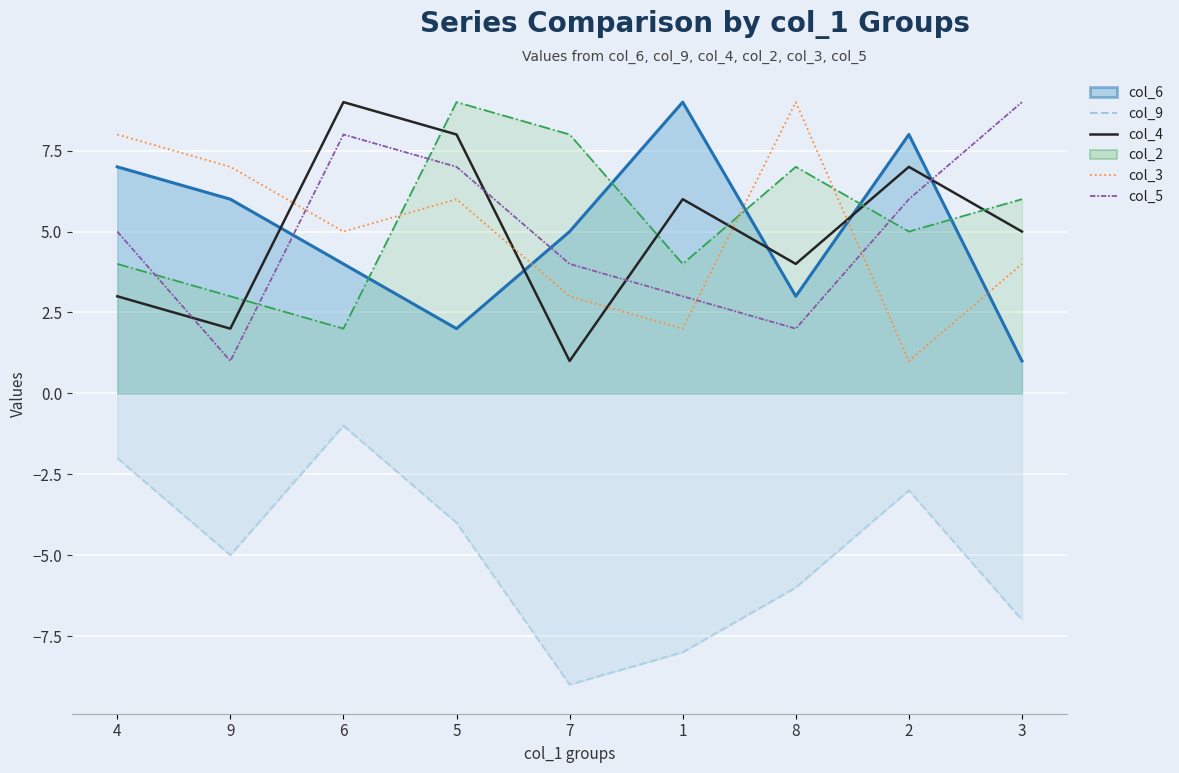

At which category is the sum across all series the highest?

5